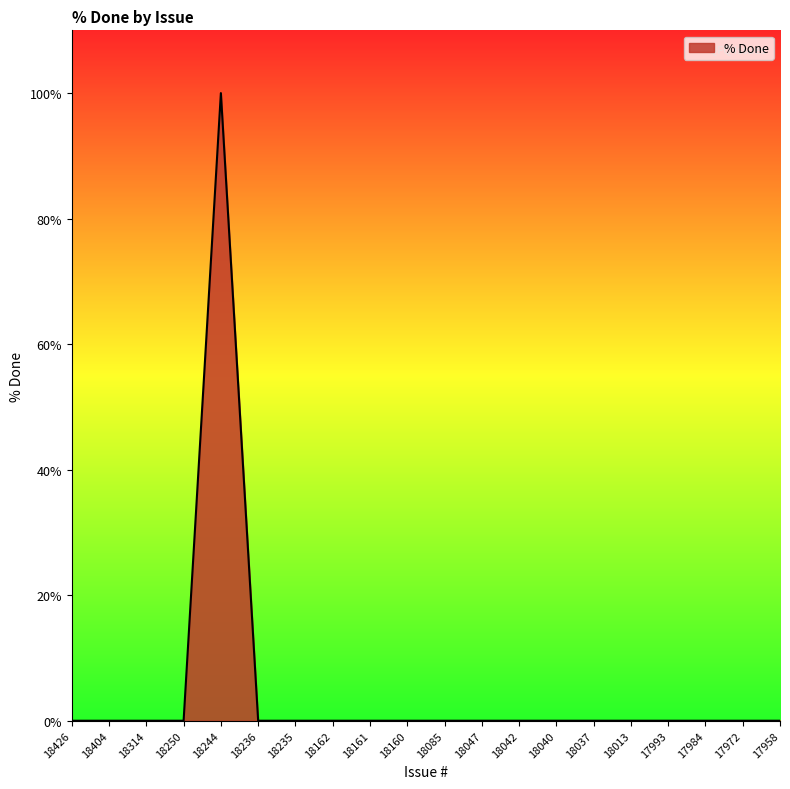

The chart shows a value of 42 at 18047. True or false?

False